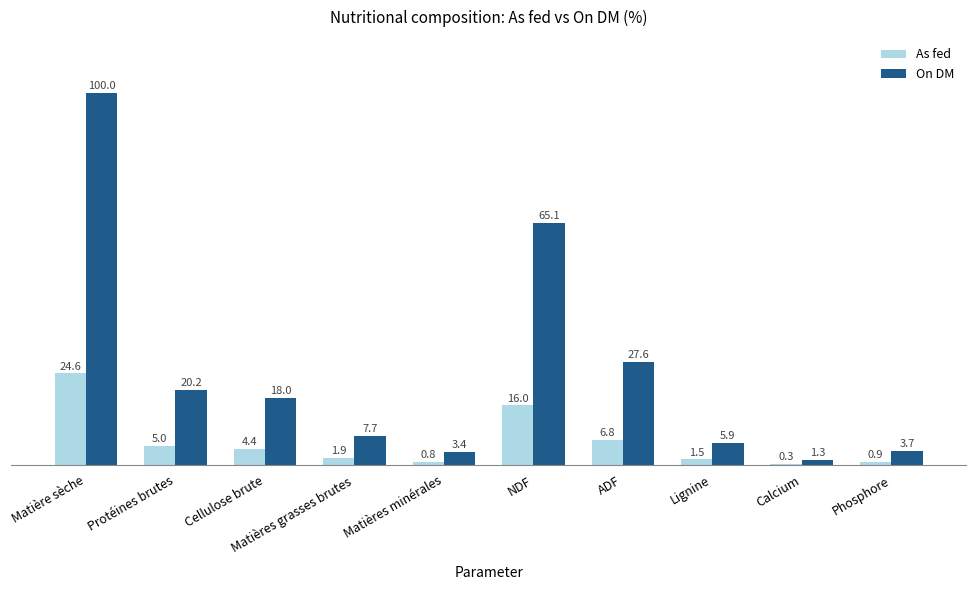

Does the chart contain stacked bars?

No